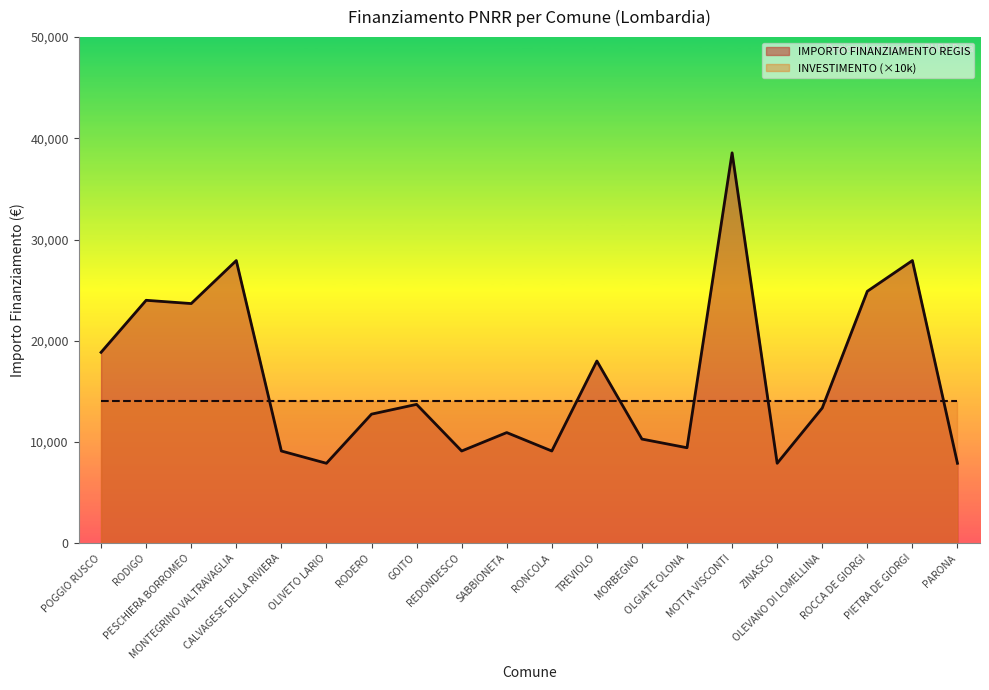

True or false: the data shows 12293 at OLGIATE OLONA.

False